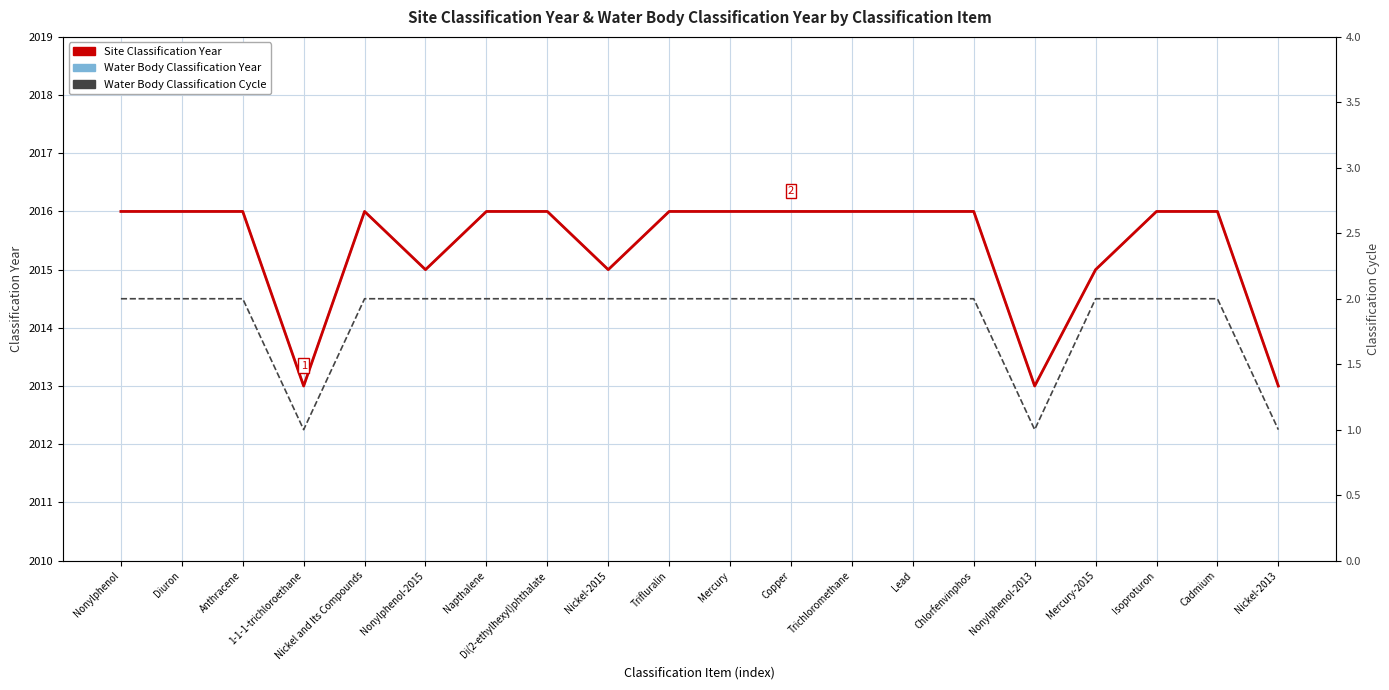

True or false: Water Body Classification Cycle and Water Body Classification Year cross at least once.

False